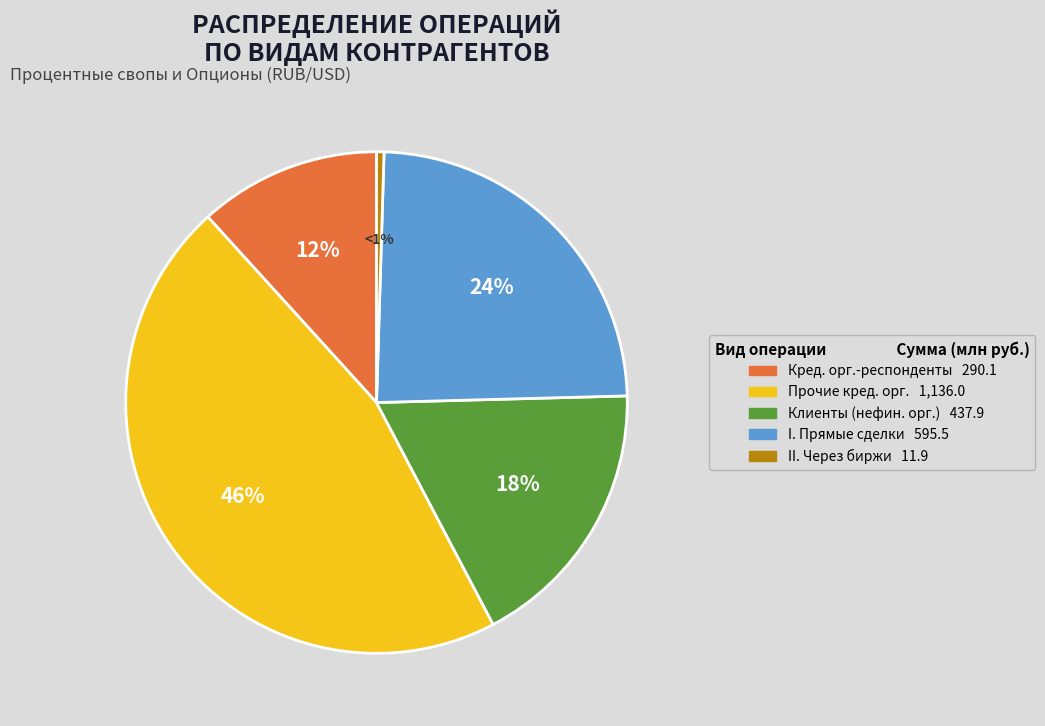

To the nearest percent, what portion does с прочими кредитными организациями represent?

46%